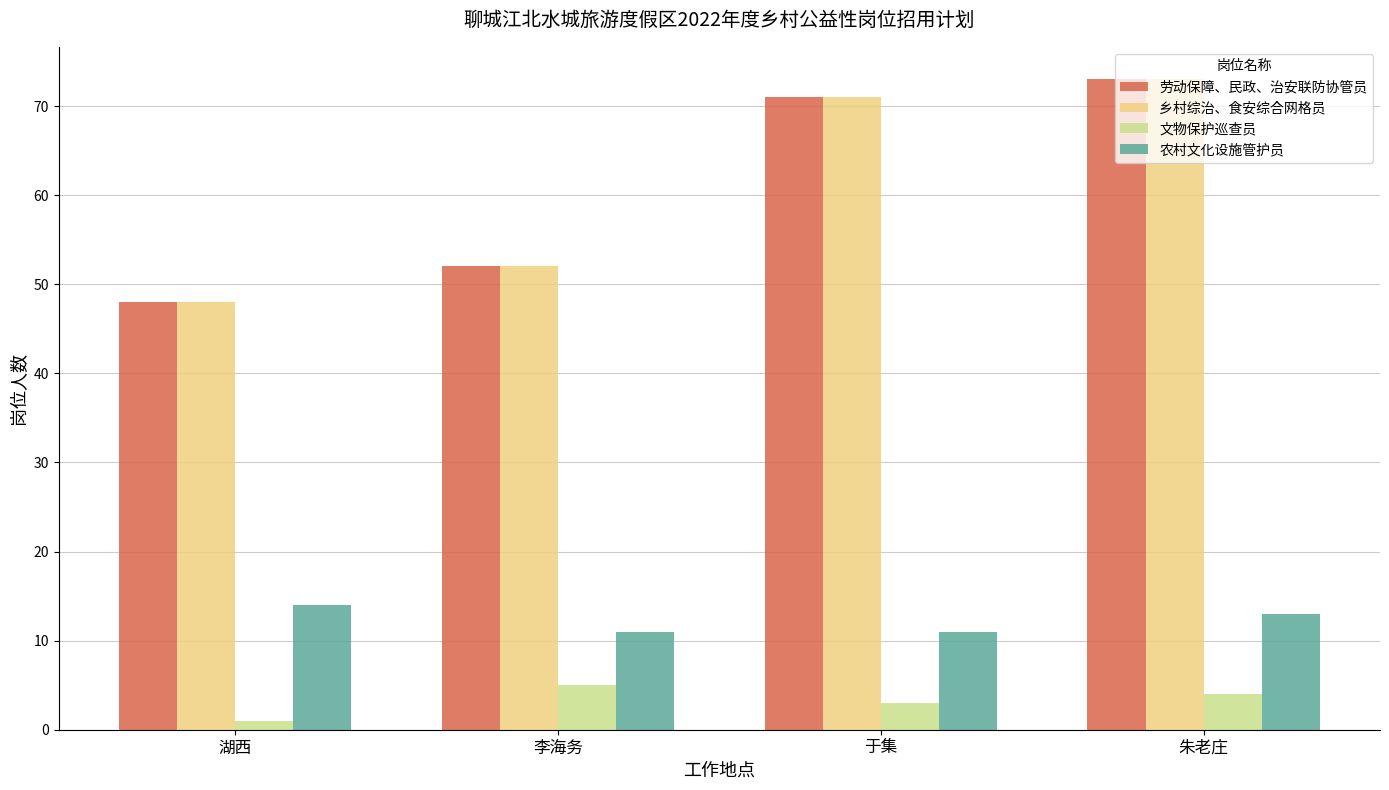

Where is 劳动保障、民政、治安联防协管员 nearest to the value 60?

李海务